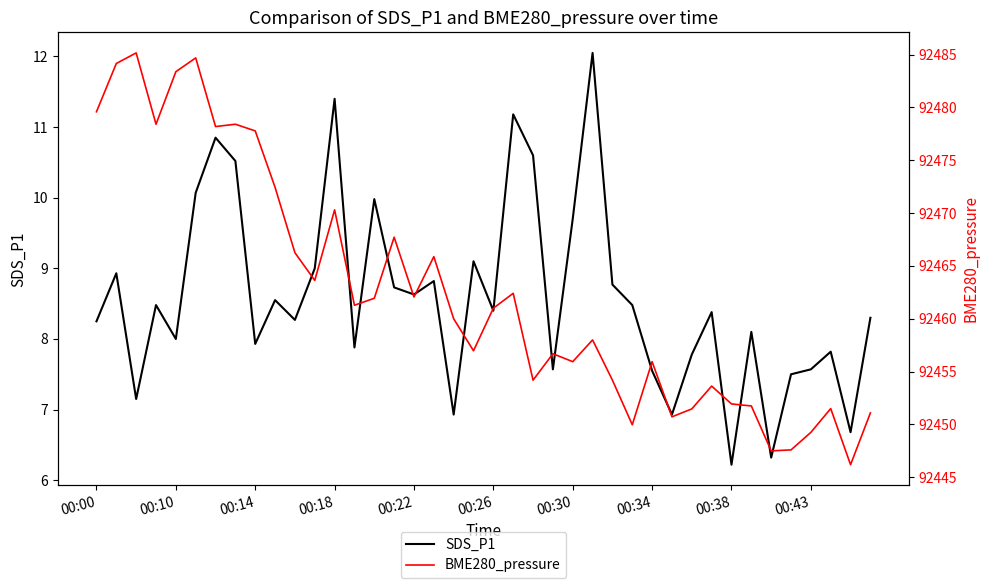

What is the average value of the BME280_pressure series?

92462.5